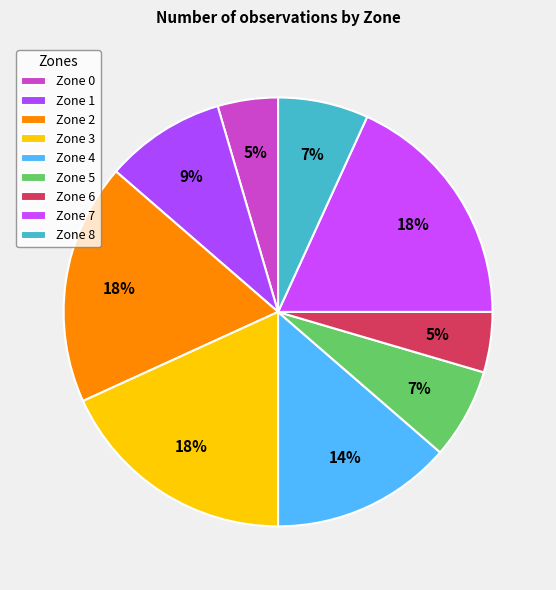

Does Zone 3 represent more than half of the total?

No